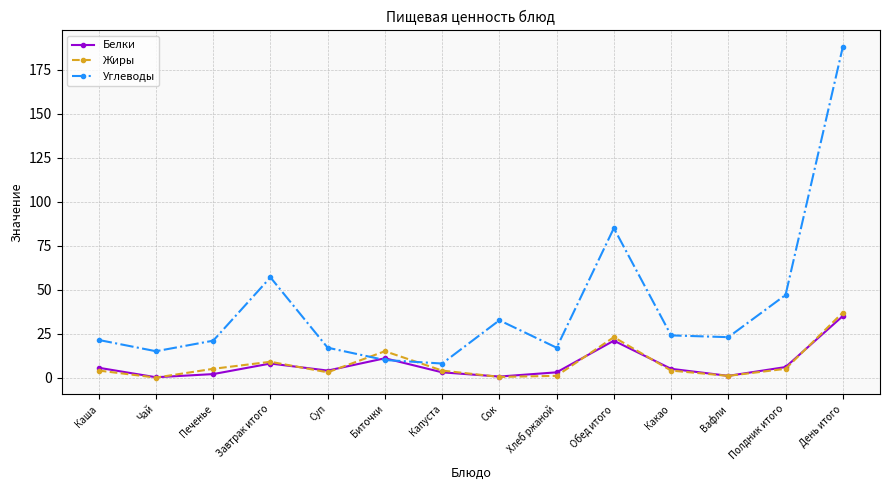

Which series has the largest total across all categories?

Углеводы